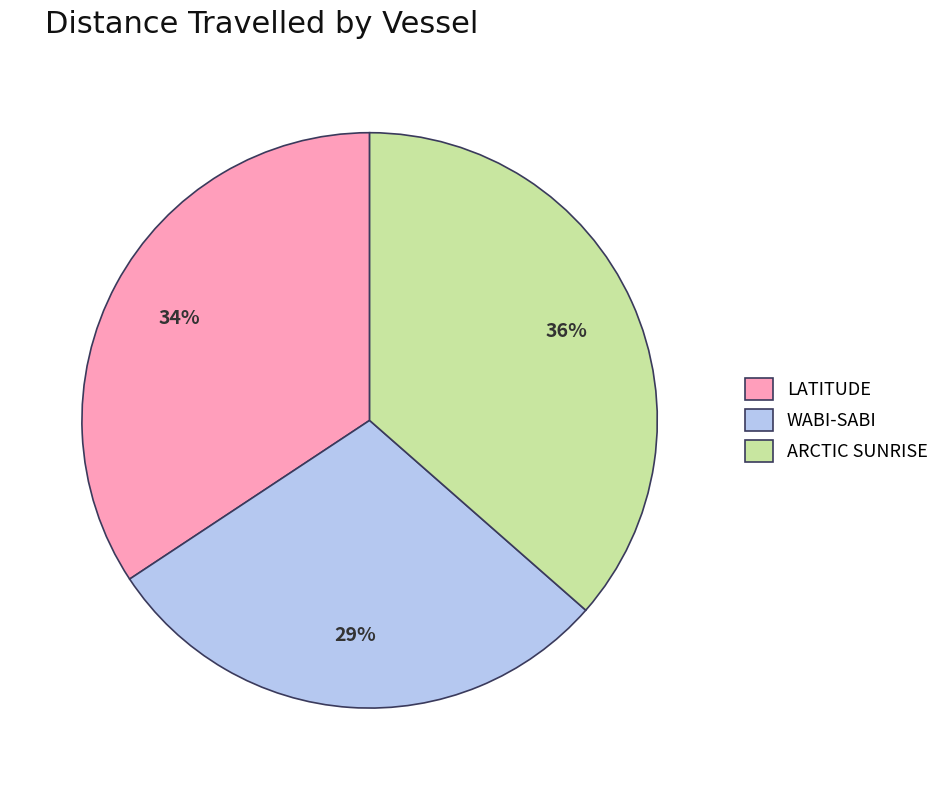

To the nearest percent, what is the difference between the largest and smallest slice percentages?

7%